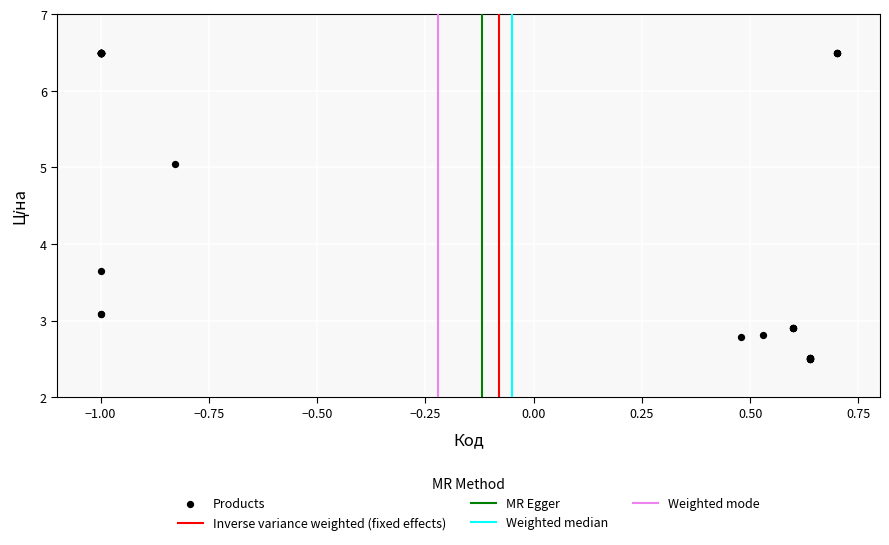

What Y value in the scatter plot is closest to 4?

3.7